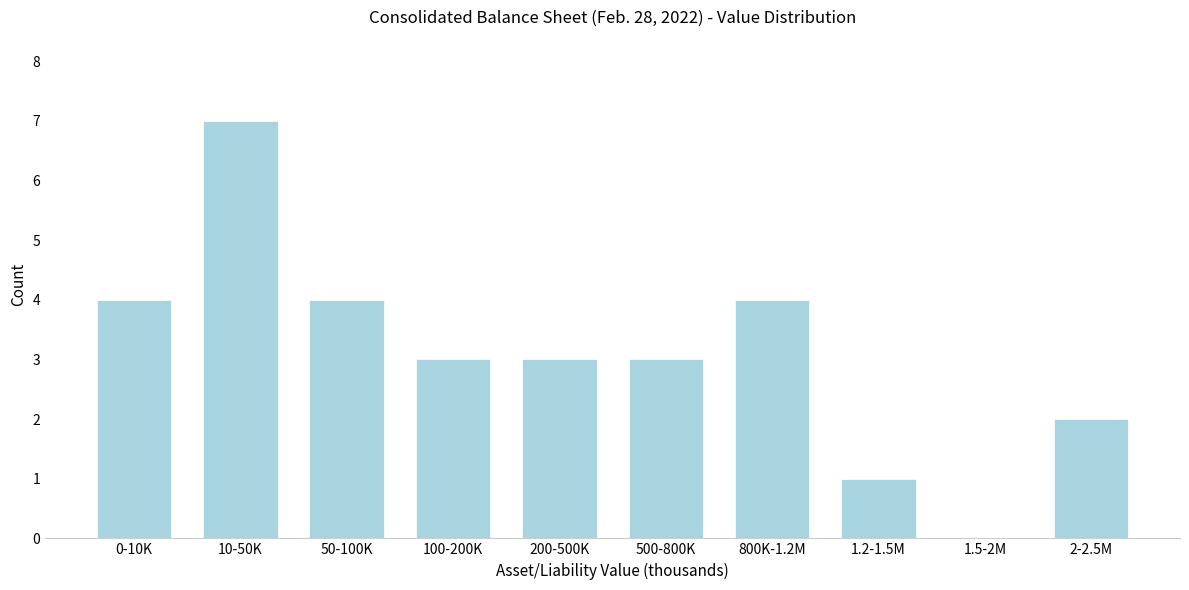

Reading left to right, what are all the values shown in this chart?

0-10K=4	10-50K=7	50-100K=4	100-200K=3	200-500K=3	500-800K=3	800K-1.2M=4	1.2-1.5M=1	1.5-2M=0	2-2.5M=2